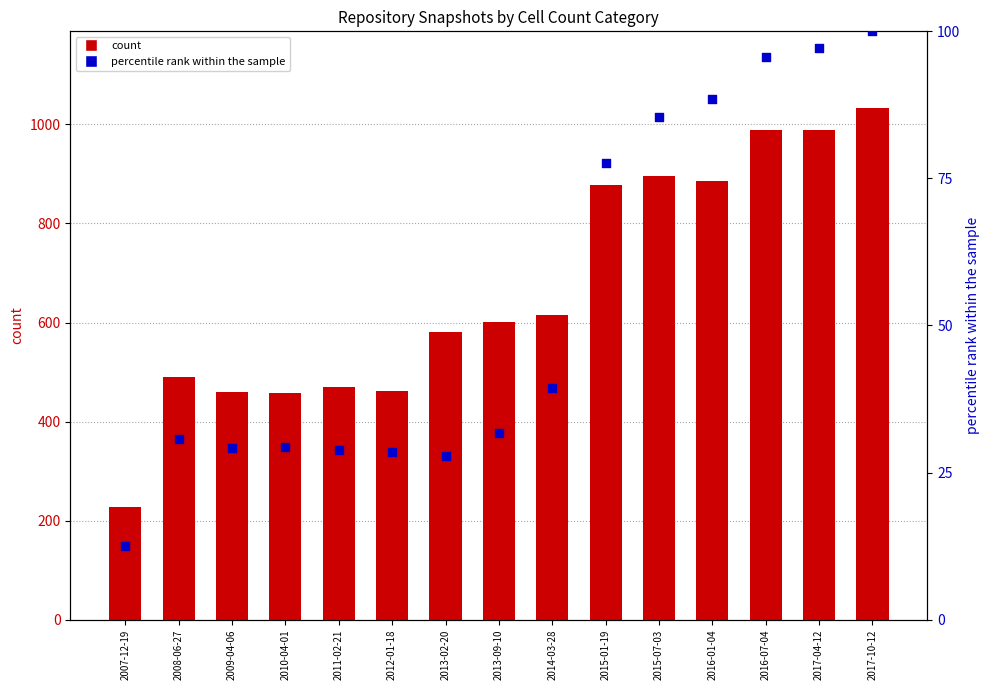

Which series reaches the minimum Y coordinate?

under_twenty_cells